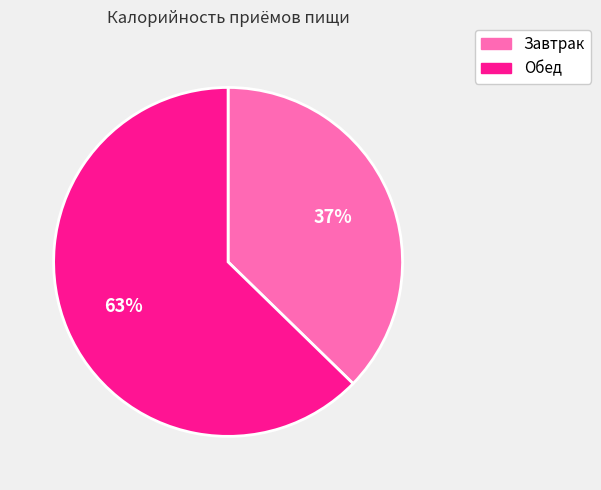

What is the ratio of the value at Завтрак to the value at Обед?

0.6